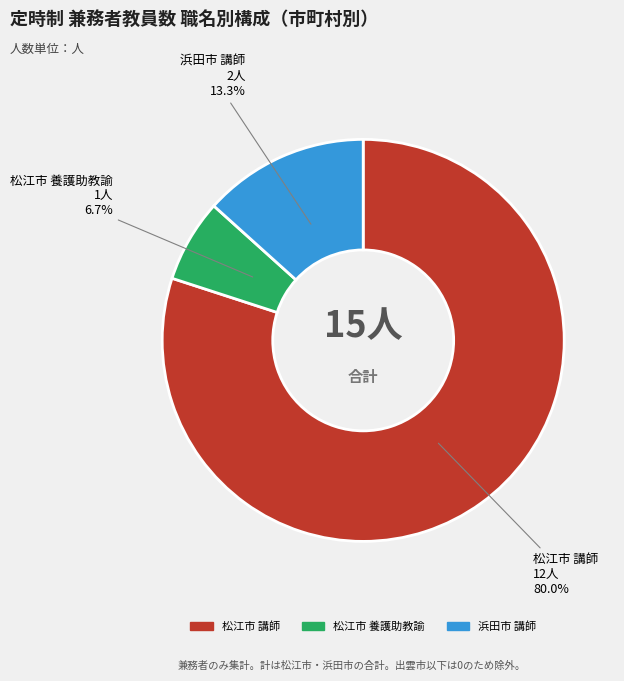

Does any single category account for the majority?

Yes